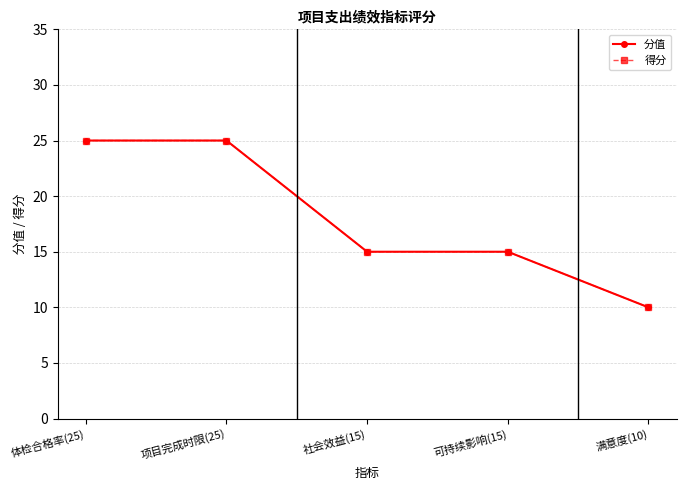

What is the value of the 分值 point at the 1st from the left?

25